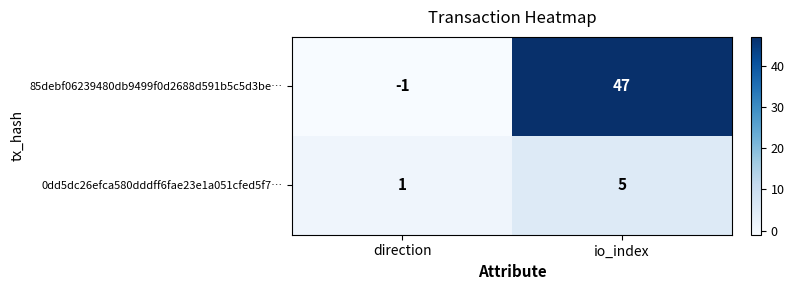

Reading left to right, extract all data points from this chart.

85debf06239480db9499f0d2688d591b5c5d3be…: -1	47
0dd5dc26efca580dddff6fae23e1a051cfed5f7…: 1	5